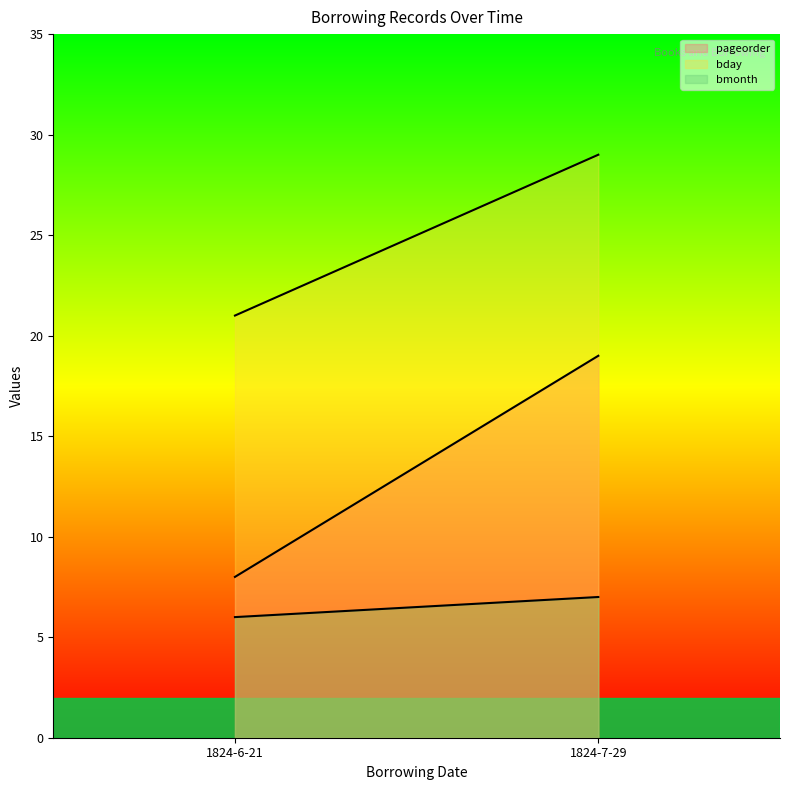

What is the total value across all series at 1824-6-21?

35